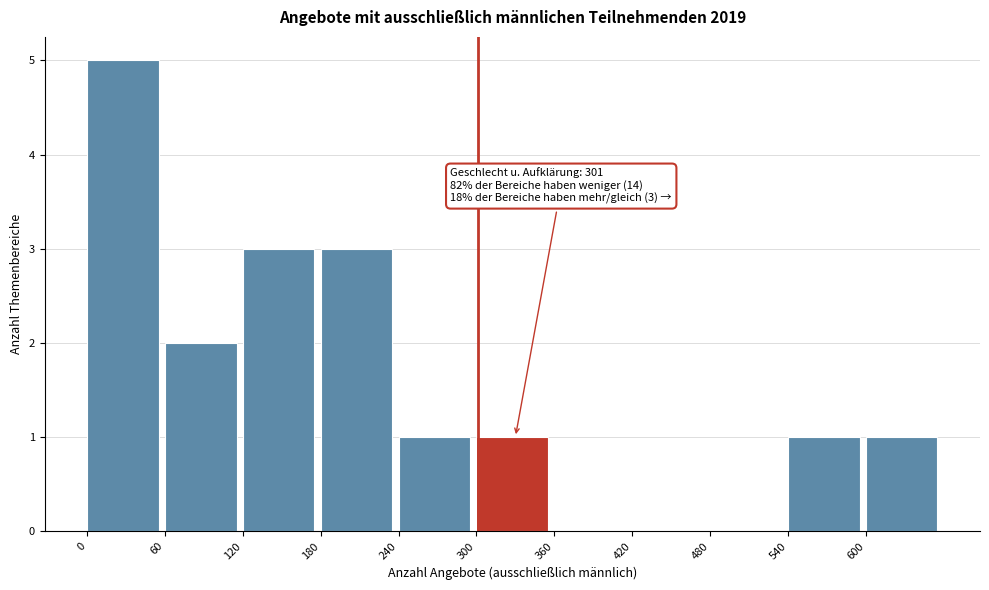

Over which range of the x-axis is the bar tallest?

0 to 60